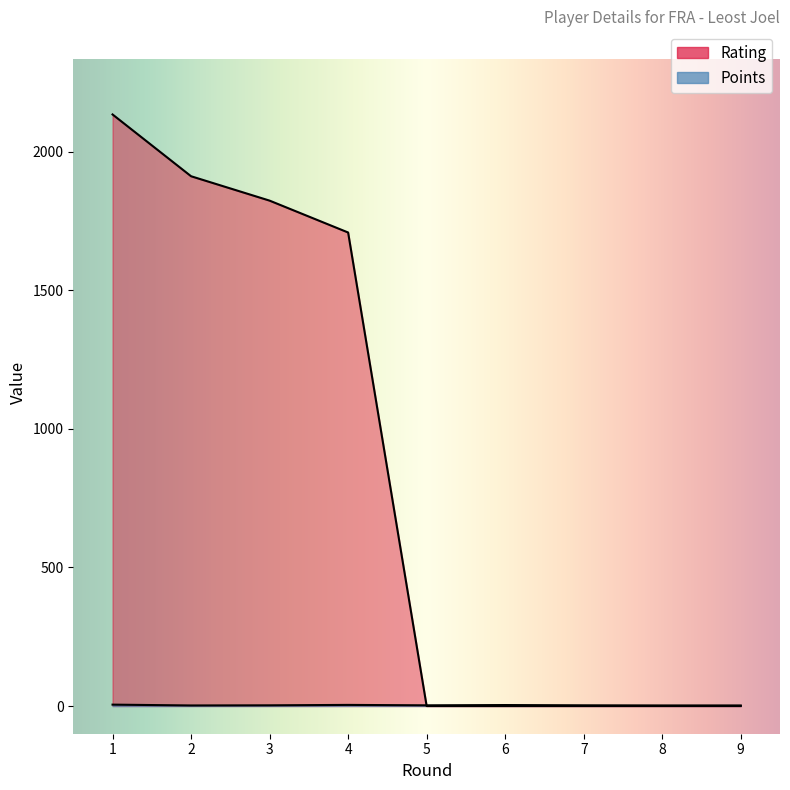

Does the chart display data point markers on the line(s)?

No